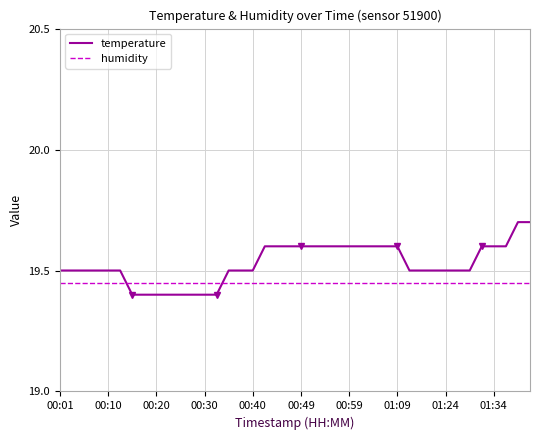

True or false: humidity and temperature intersect in this chart.

True